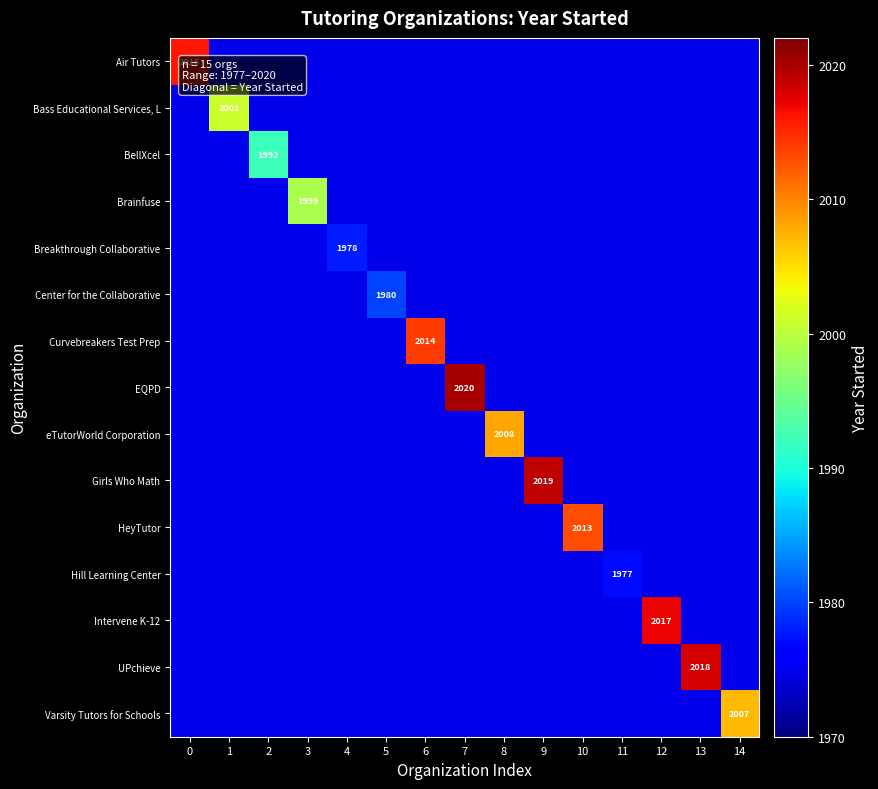

At 11, list the series in order from largest to smallest.

Hill Learning Center, Air Tutors, Bass Educational Services, L, BellXcel, Brainfuse, Breakthrough Collaborative, Center for the Collaborative, Curvebreakers Test Prep, EQPD, eTutorWorld Corporation, Girls Who Math, HeyTutor, Intervene K-12, UPchieve, Varsity Tutors for Schools